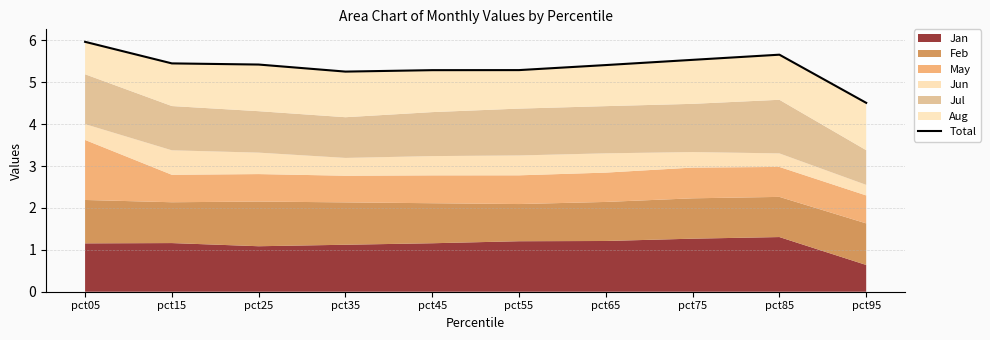

List the labels in order of value, smallest first.

pct95, pct35, pct45, pct55, pct65, pct25, pct15, pct75, pct85, pct05